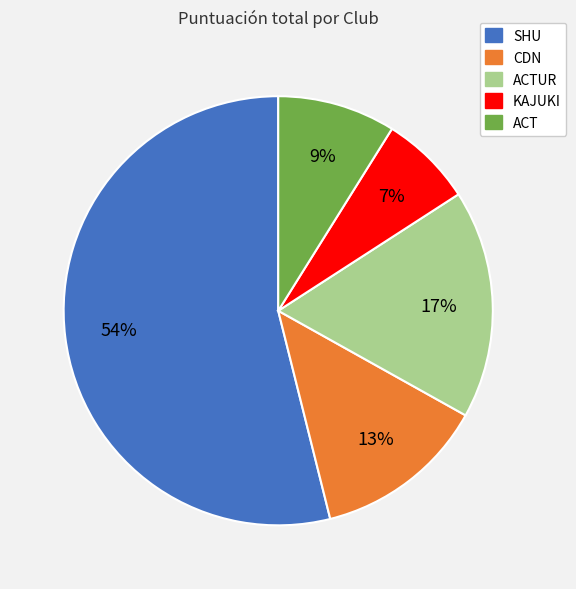

To the nearest percent, what portion does CDN represent?

13%